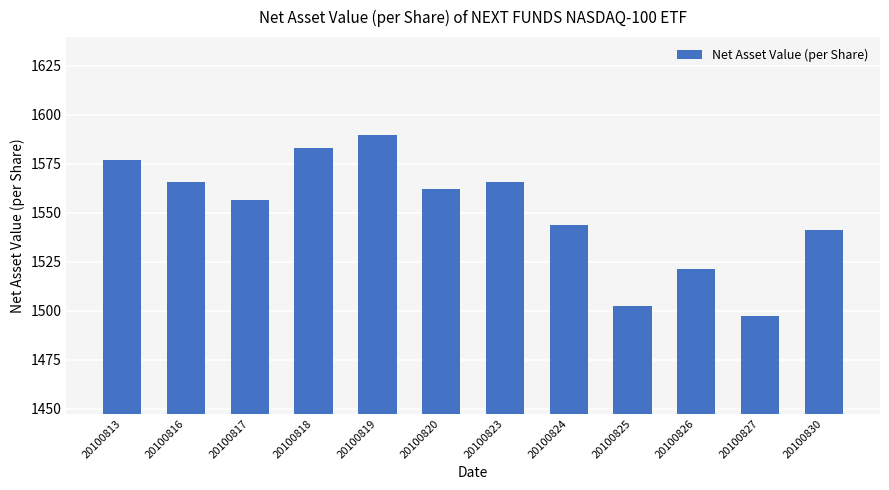

Is it true that the value at 20100818 is 1582.9?

True